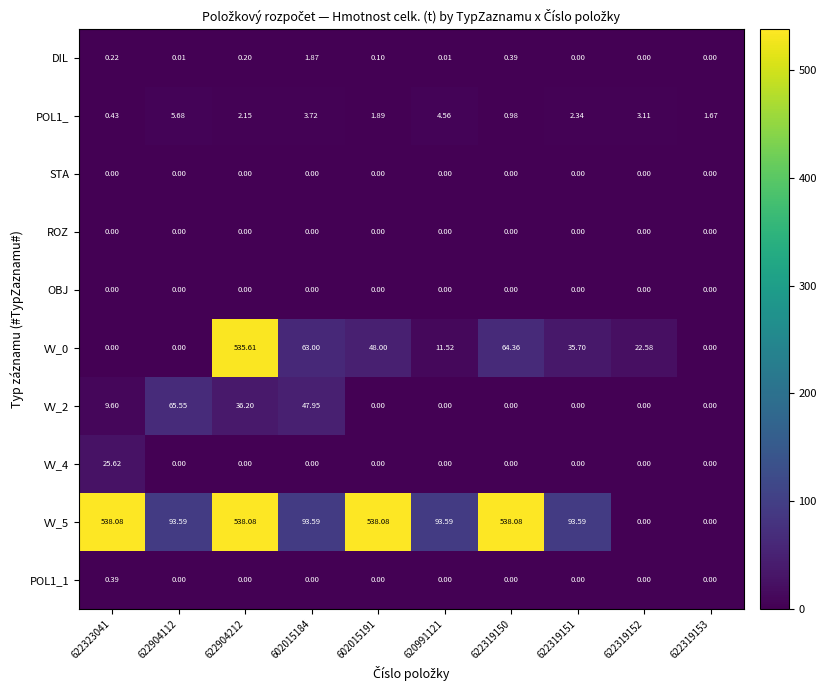

Is the value of DIL at 622904212 greater than the value of VV_4 at 622319153?

Yes